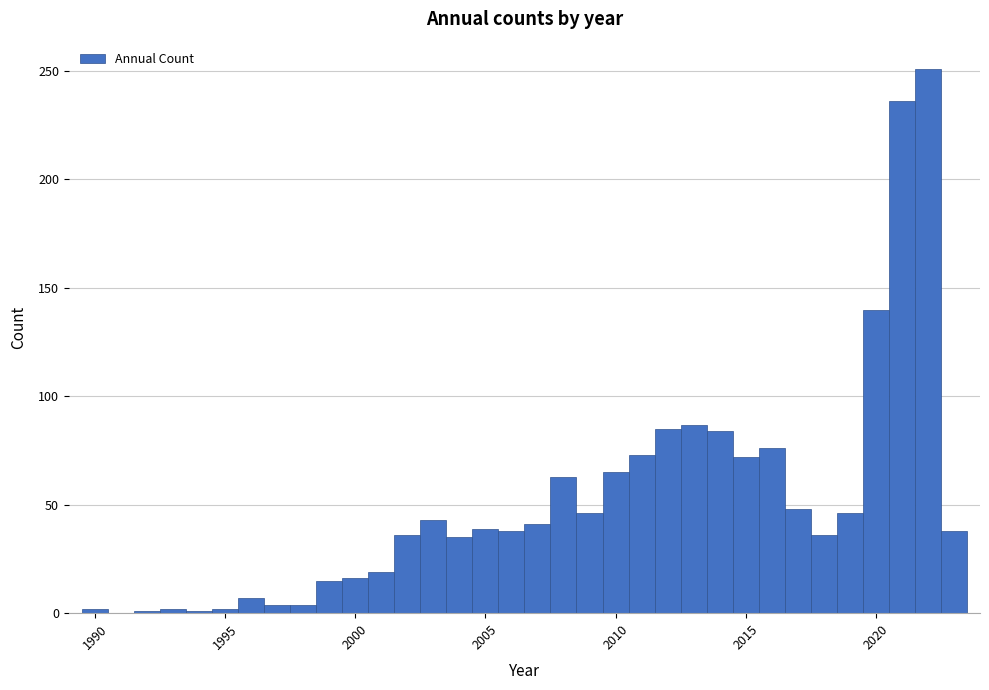

Read against the x-axis, roughly where is the centre of the tallest bar?

2022.0